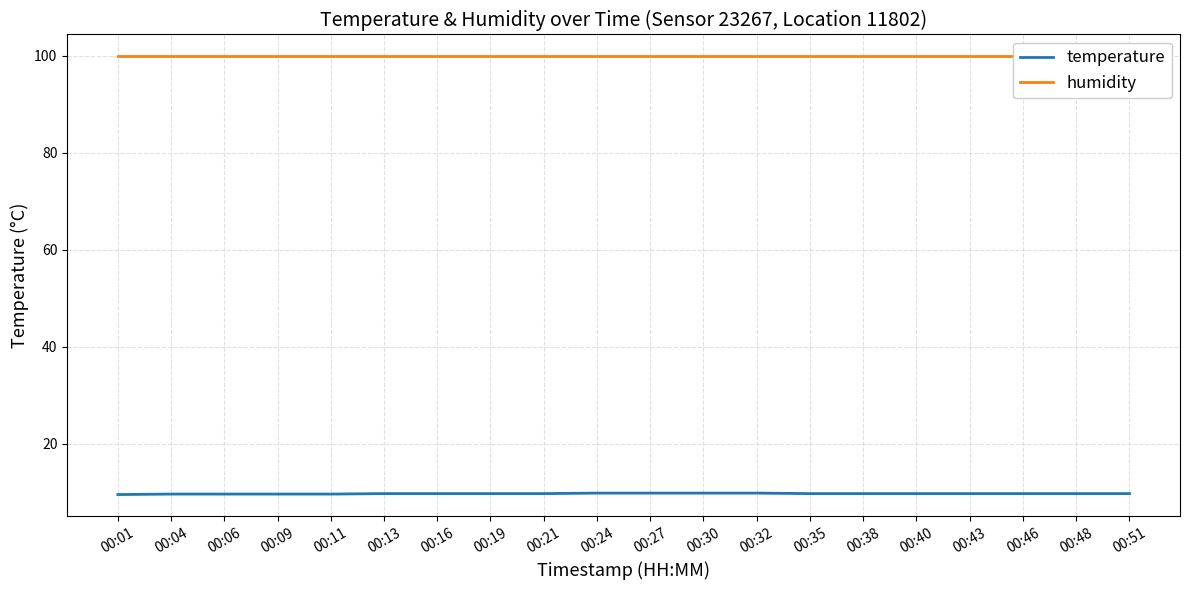

At which category is the sum across all series the highest?

00:24